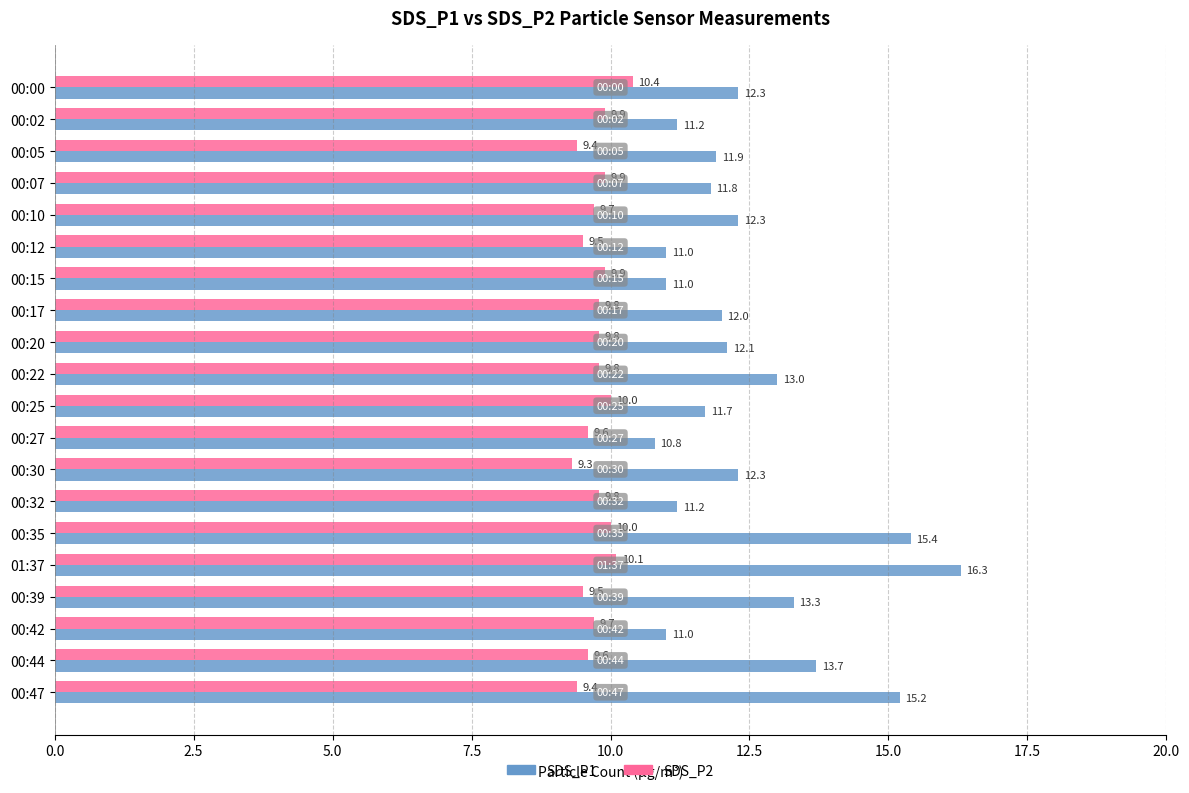

Rank the series by their average value, from lowest to highest.

SDS_P2, SDS_P1